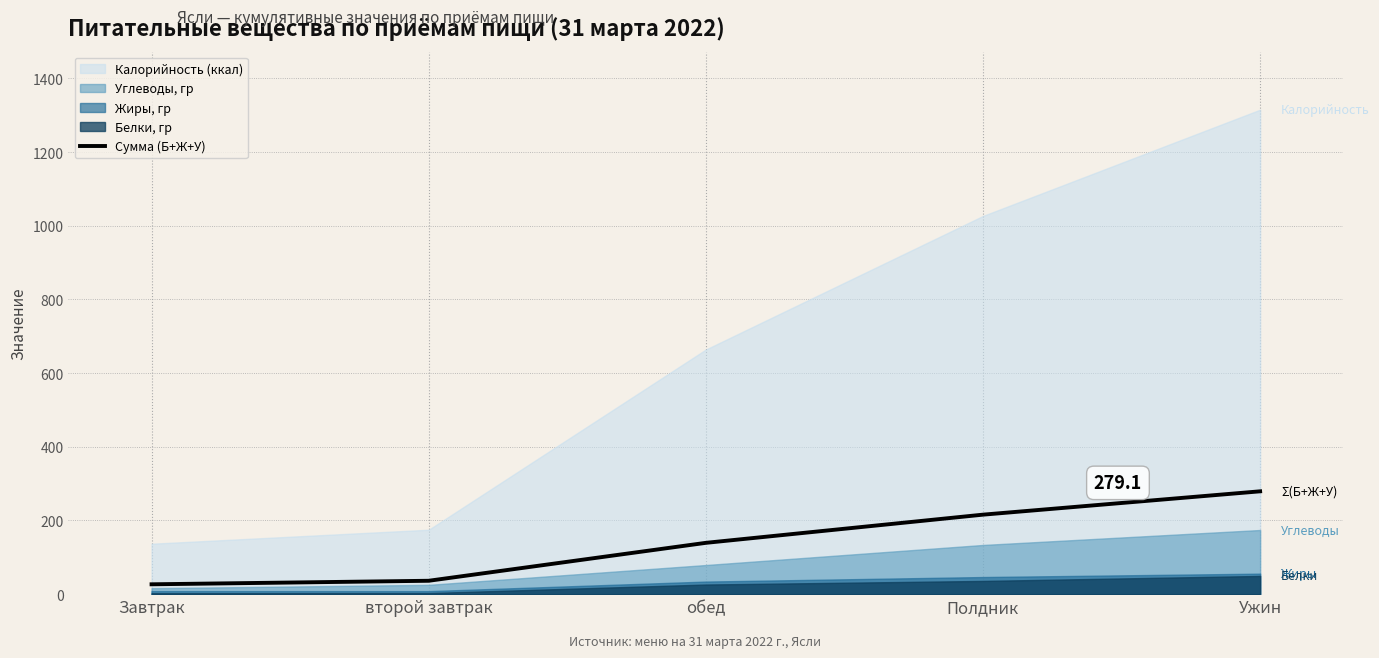

What is the difference between the maximum and minimum values?

252.4